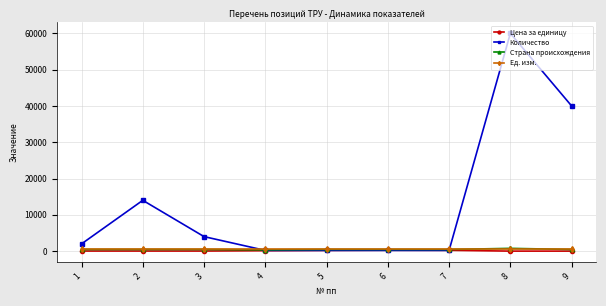

What is the difference between the highest and lowest values at 4?

599.0